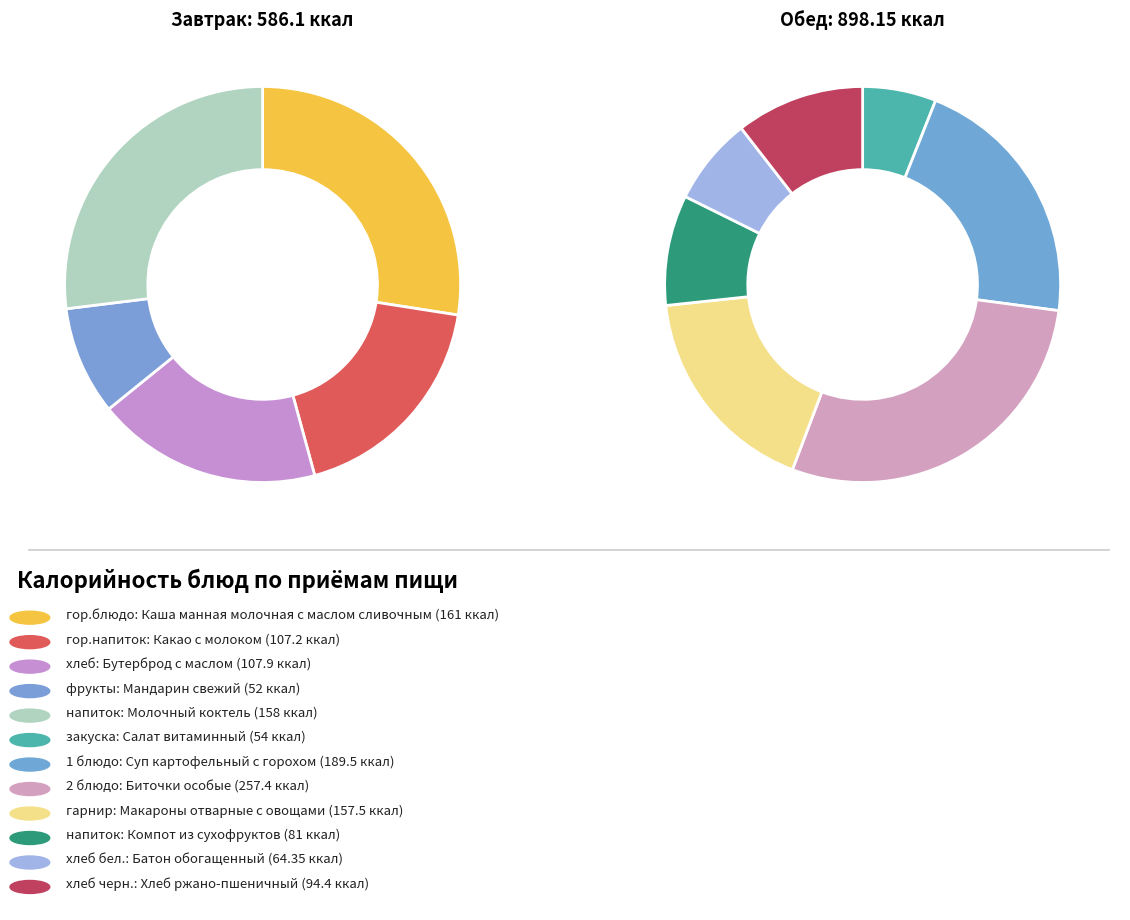

To the nearest percent, what is the average slice percentage?

8%